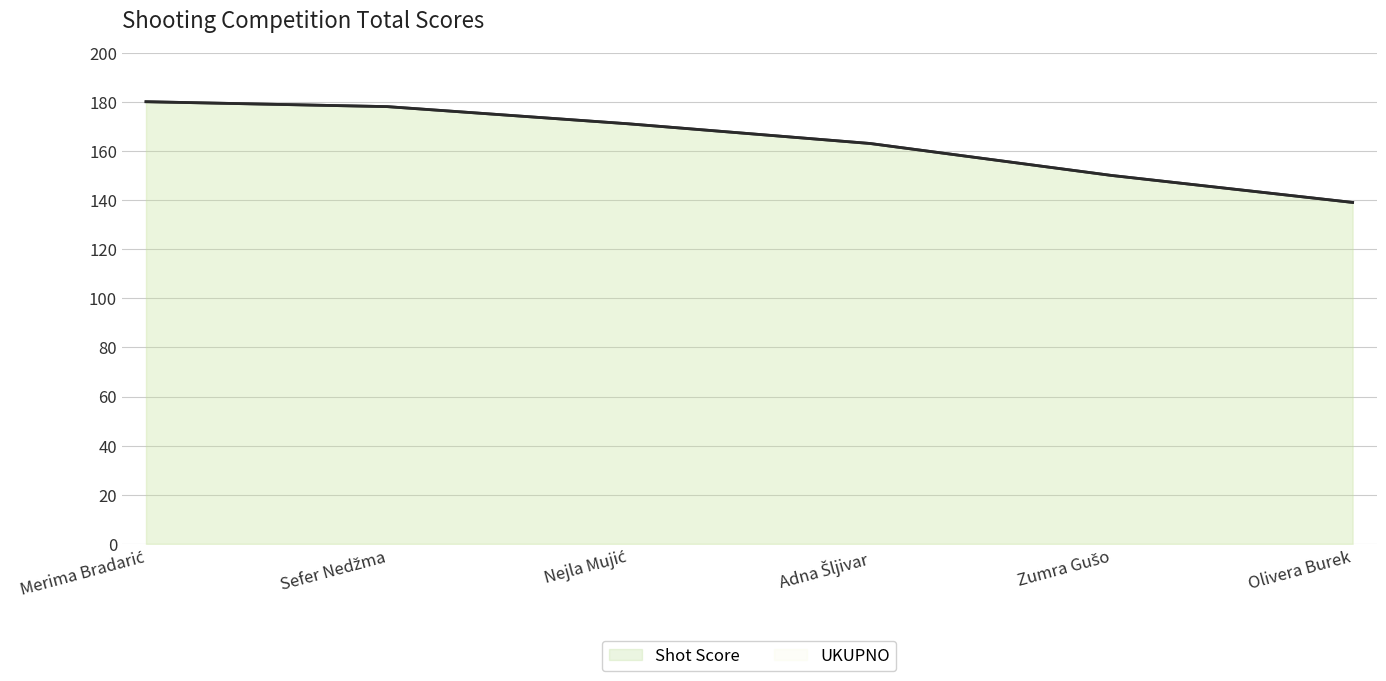

Rank the categories by Shot Score value from highest to lowest.

Merima Bradarić, Sefer Nedžma, Nejla Mujić, Adna Šljivar, Zumra Gušo, Olivera Burek